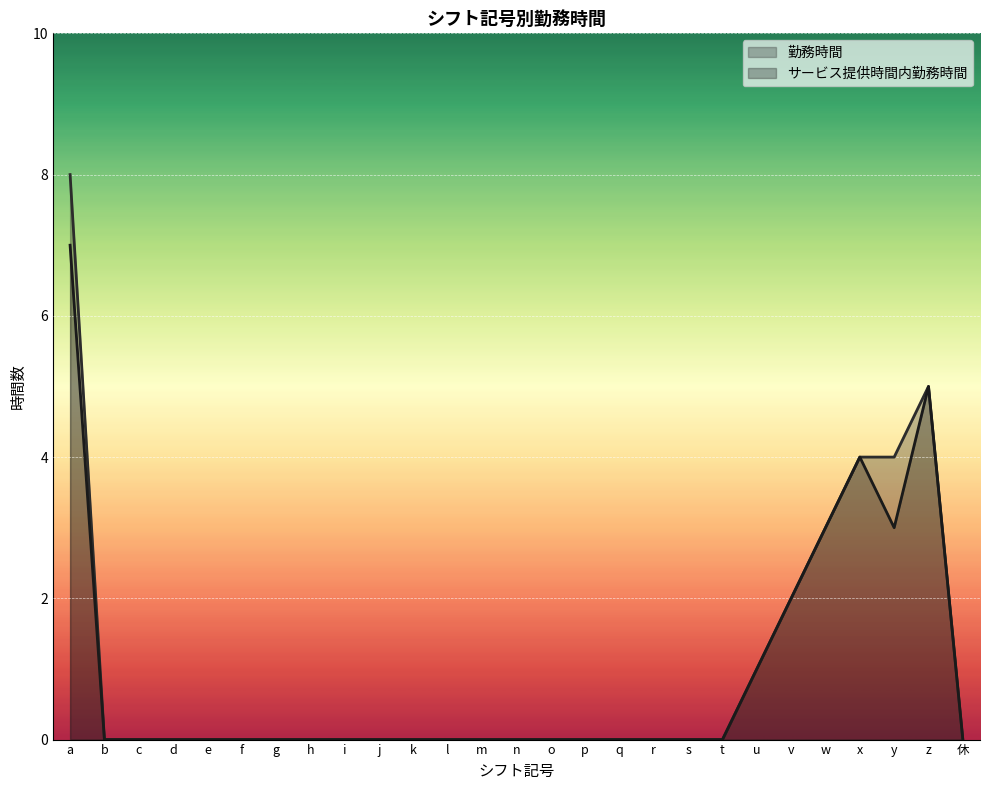

True or false: 勤務時間 has more than 2 points higher than both neighbors.

False